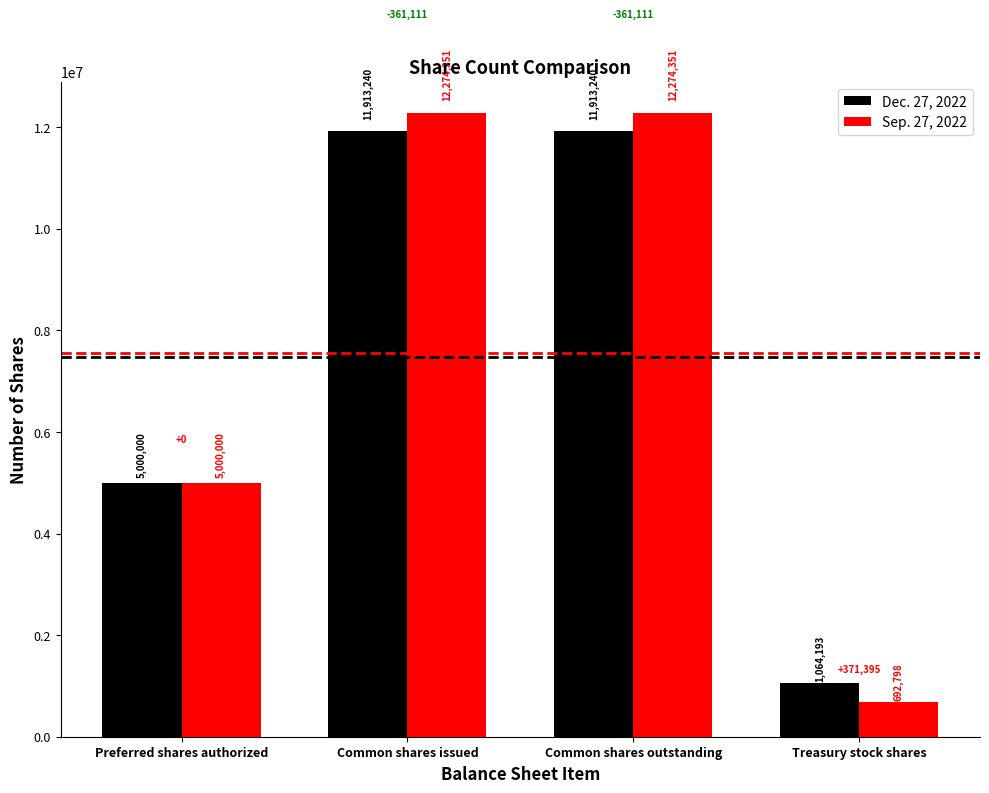

What is the difference between the maximum and second lowest values in the Sep. 27, 2022 series?

7274351